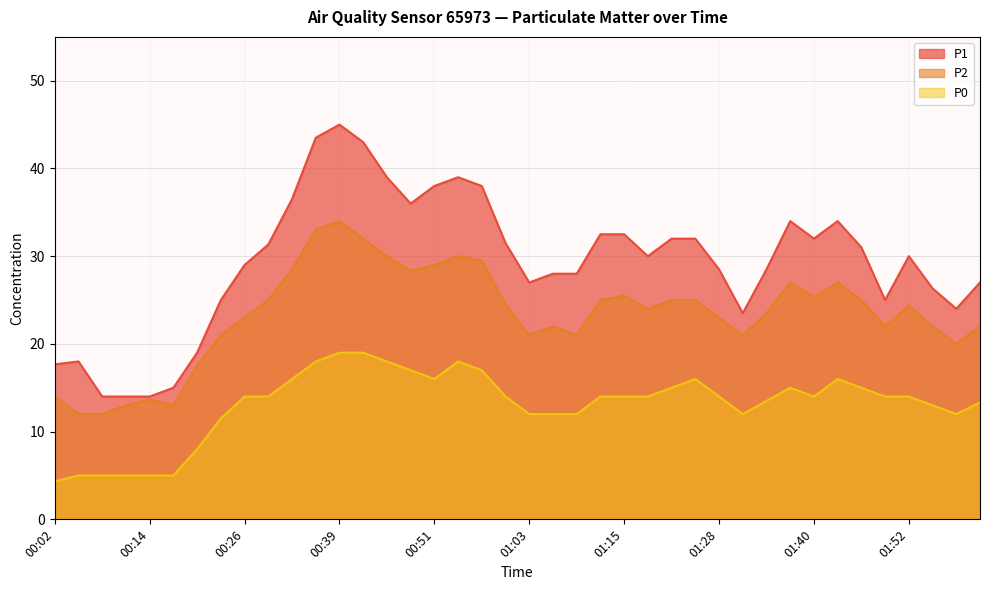

How many interior local valleys does the P1 series have?

7